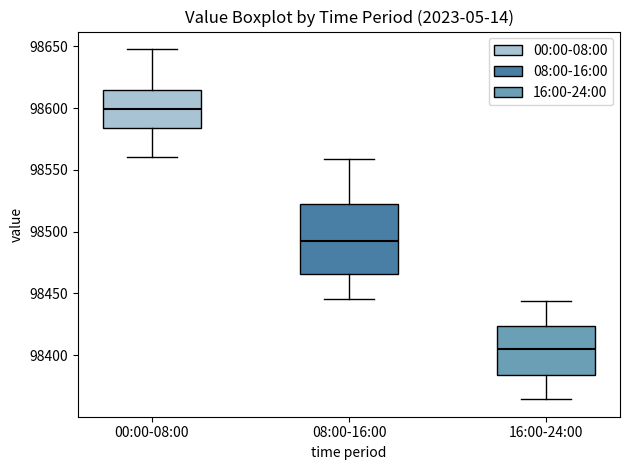

Reading left to right, transcribe this box plot: for each box, give where its median line is, the range the box spans, and where its two whiskers end, as read against the y-axis. The values are not printed on the chart, so give them approximately, as read against the axis.

00:00-08:00: median 98600, box 98585 to 98615, whiskers 98560 to 98650
08:00-16:00: median 98495, box 98465 to 98520, whiskers 98445 to 98560
16:00-24:00: median 98405, box 98385 to 98425, whiskers 98365 to 98445